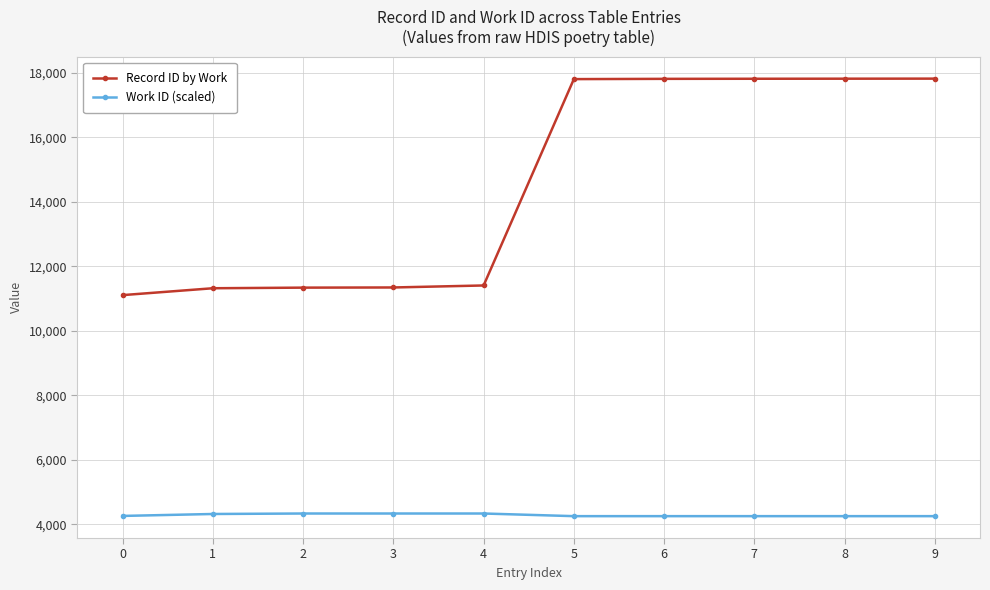

What is the difference between the maximum and minimum values in the Record ID by Work series?

6711